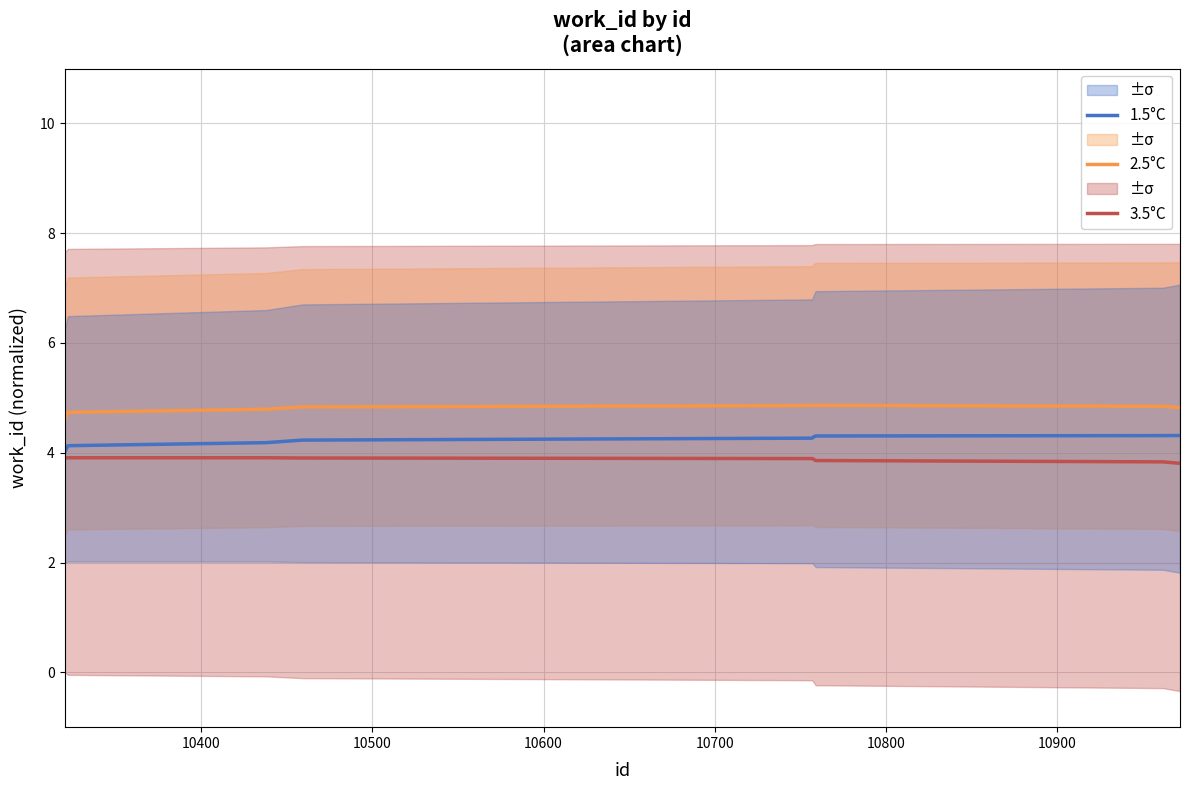

Which series has the largest range (max minus min)?

1.5°C